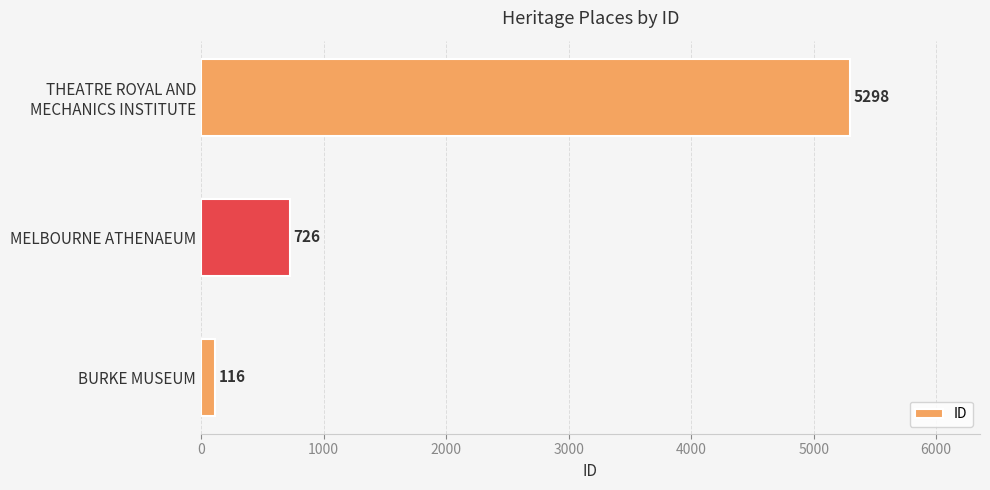

What is the smallest value displayed?

116